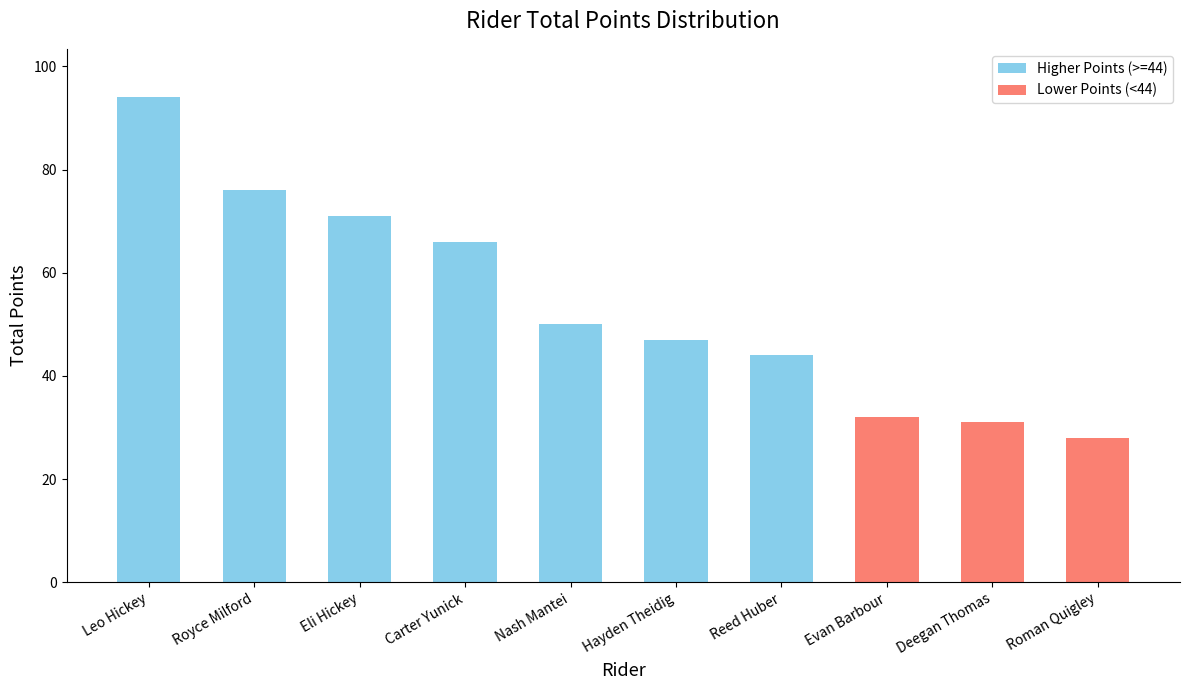

Which has a higher value, Nash Mantei or Eli Hickey?

Eli Hickey